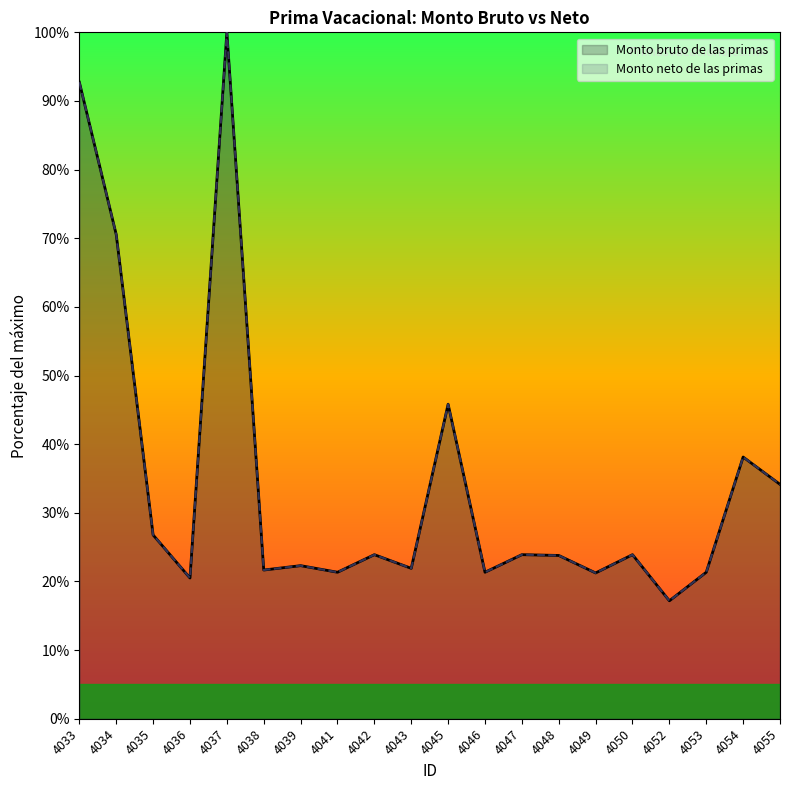

At which category does Monto neto de las primas reach its first local valley?

4036